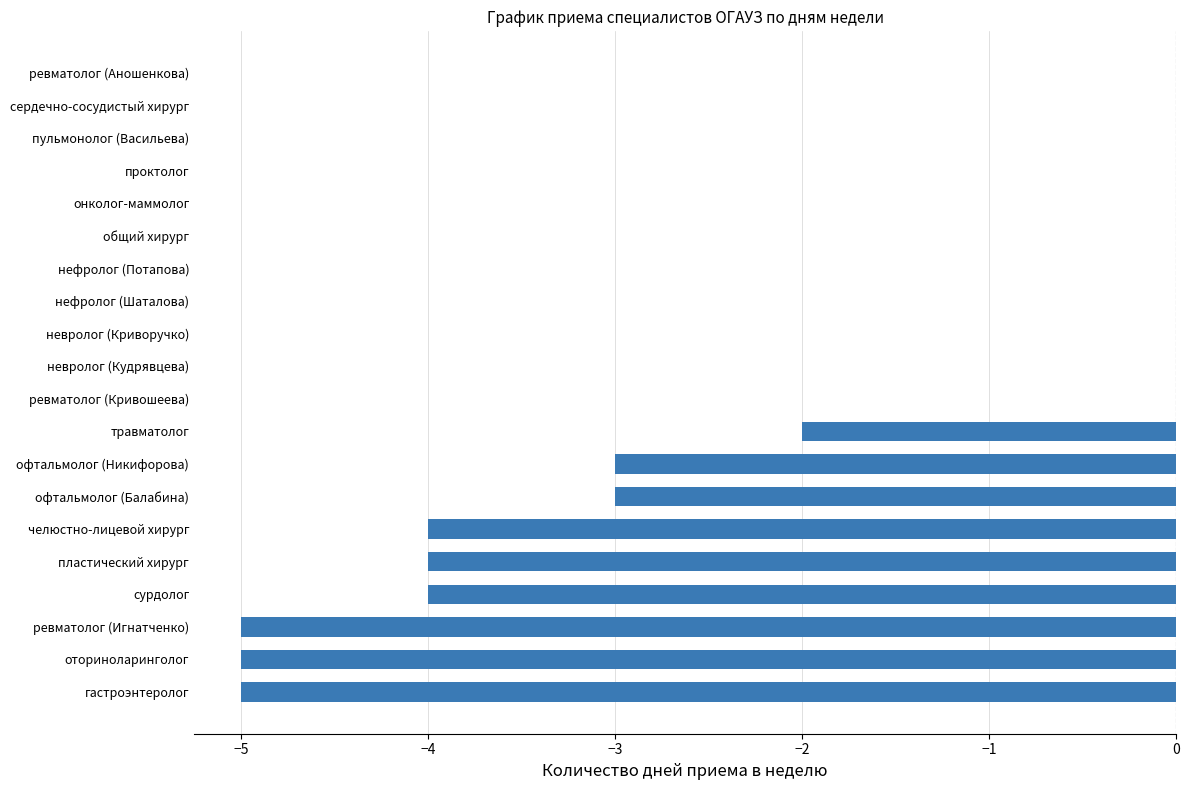

How many data points does each series have?

20